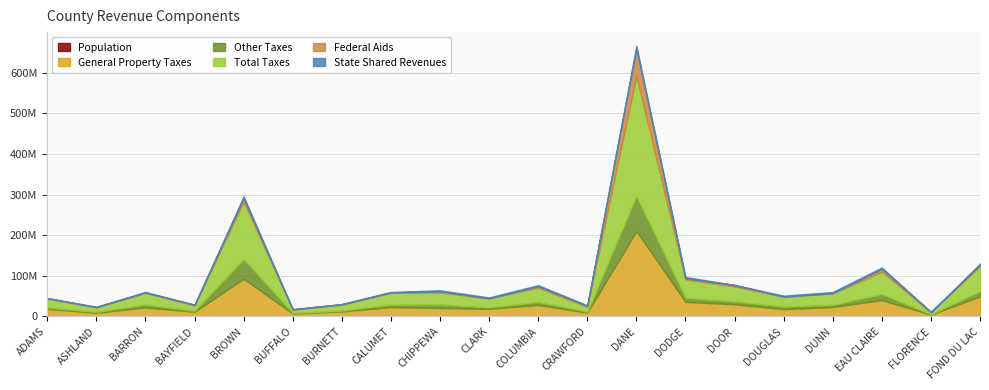

True or false: Federal Aids and Other Taxes cross at least once.

True